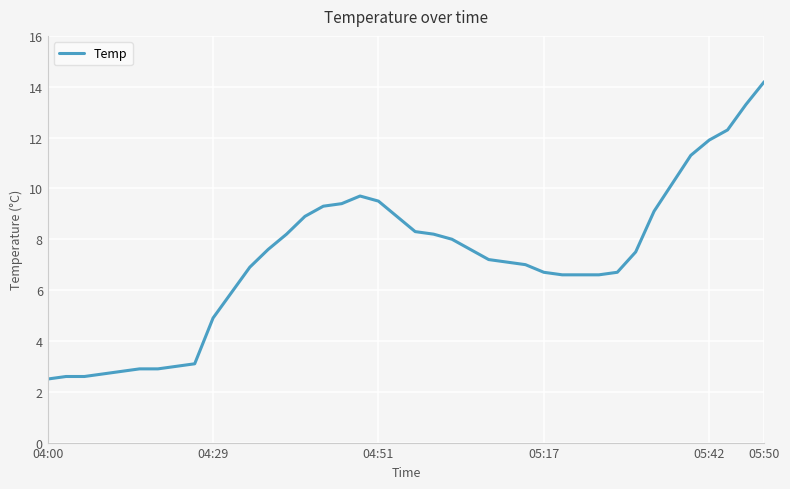

What is the greatest value displayed?

14.2